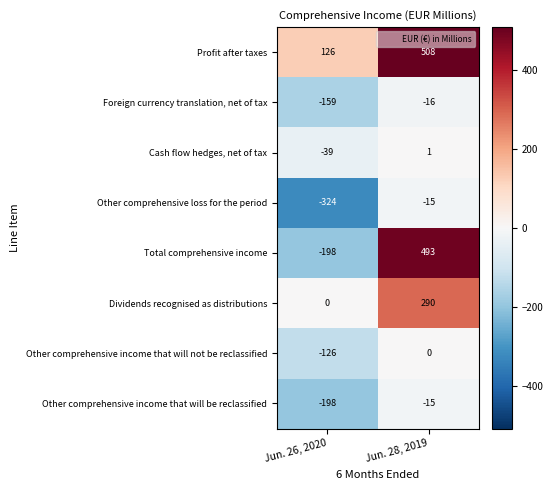

Is it true that Other comprehensive income that will not be reclassified equals -63 at Jun. 28, 2019?

False